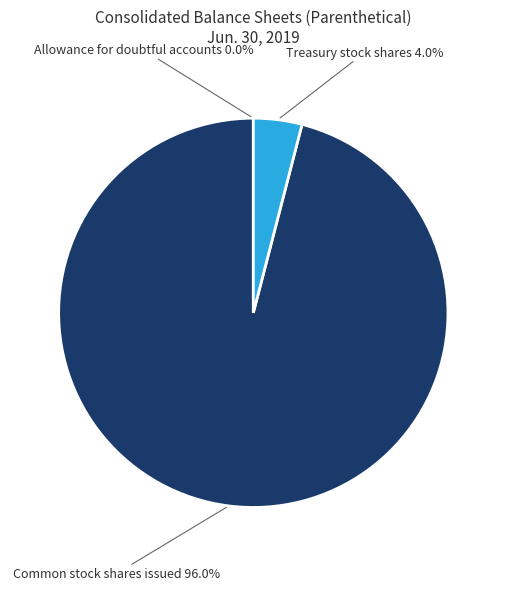

What is the total percentage of Treasury stock shares and Common stock shares issued?

100.0%